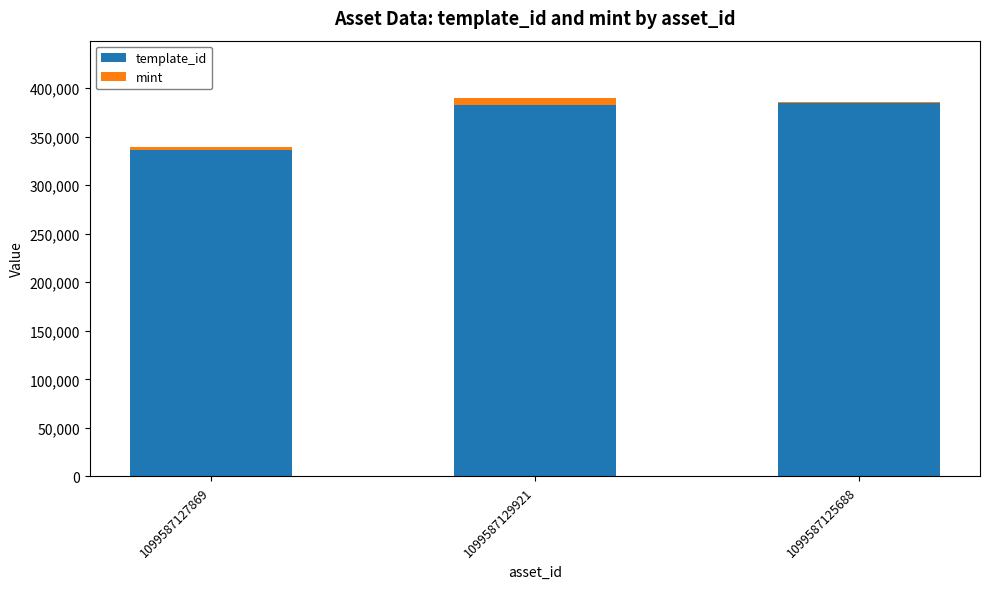

Is it true that template_id equals 214809 at 1099587127869?

False